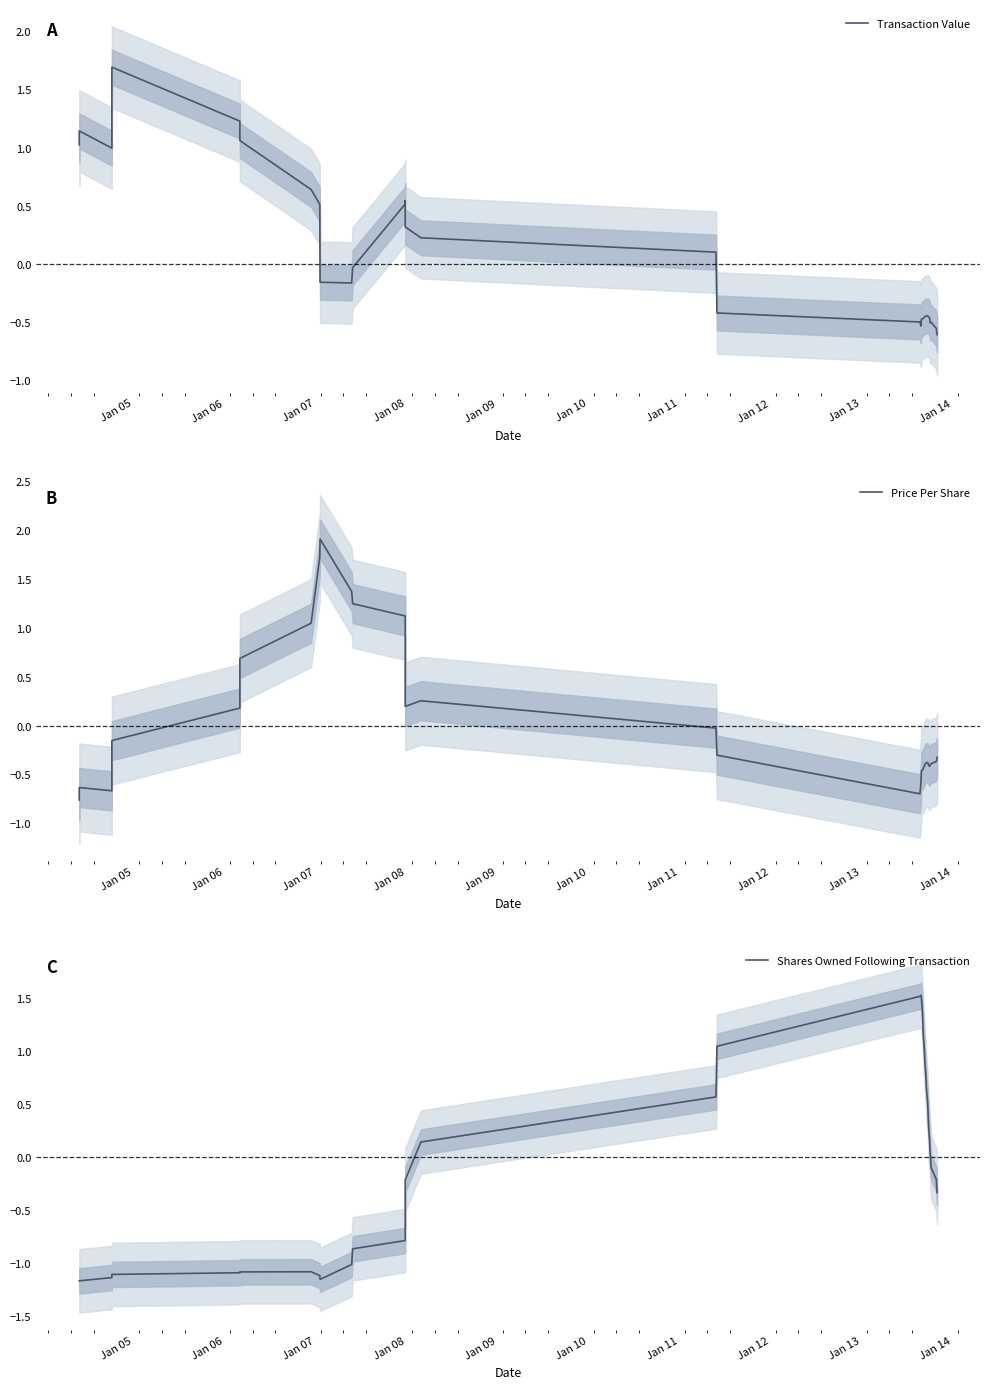

What are all the series names shown in the legend?

Transaction Value, Price Per Share, Shares Owned Following Transaction